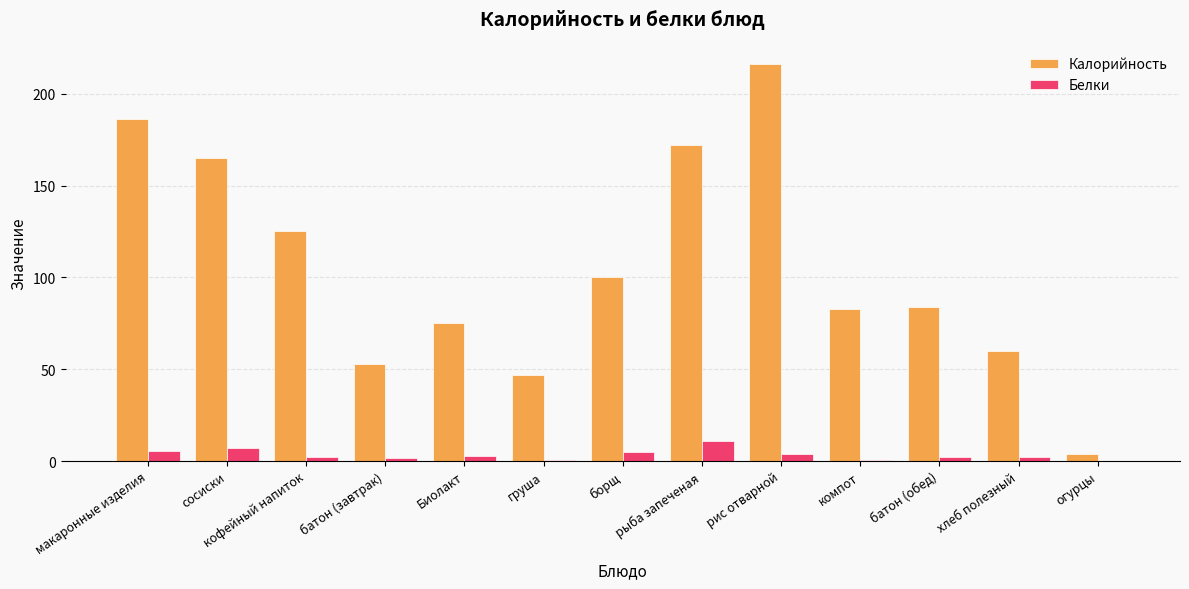

Which category has the highest value across all series?

рис отварной